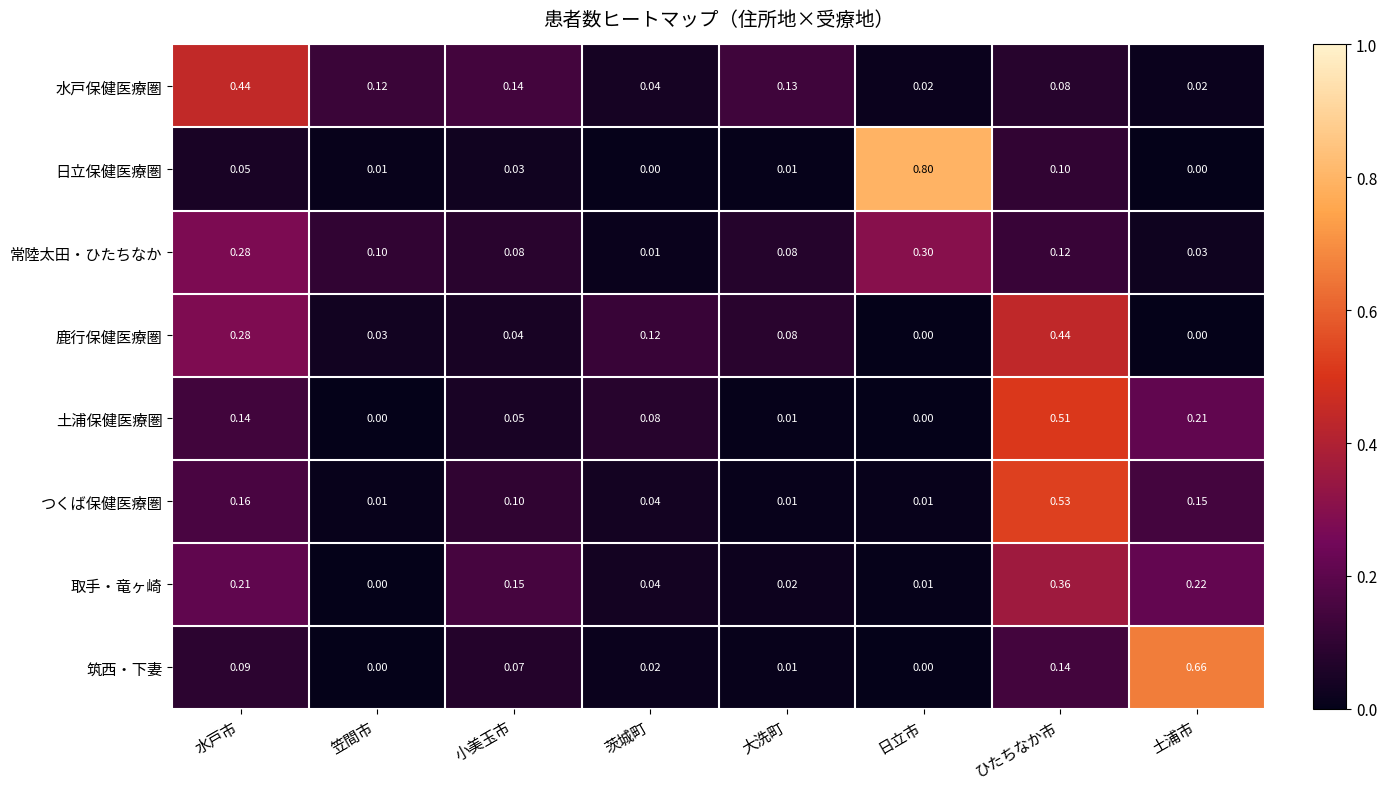

Which series changed the most between 笠間市 and 土浦市?

筑西・下妻